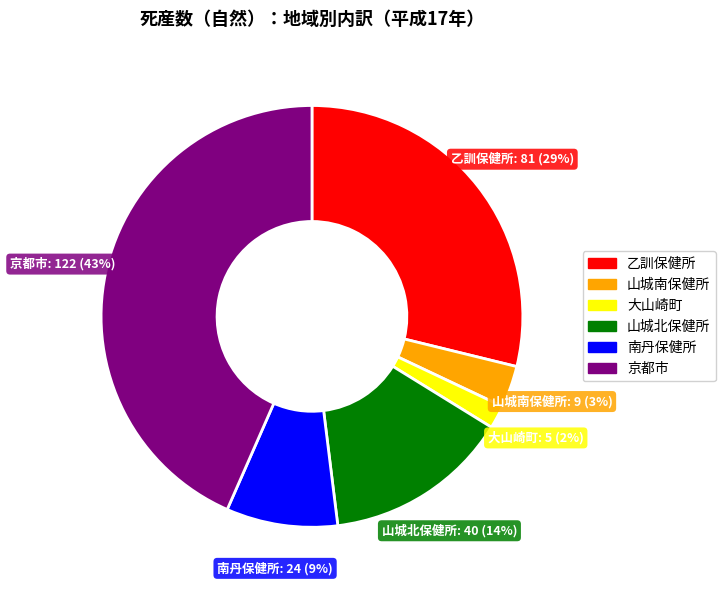

Which slice is the largest?

京都市